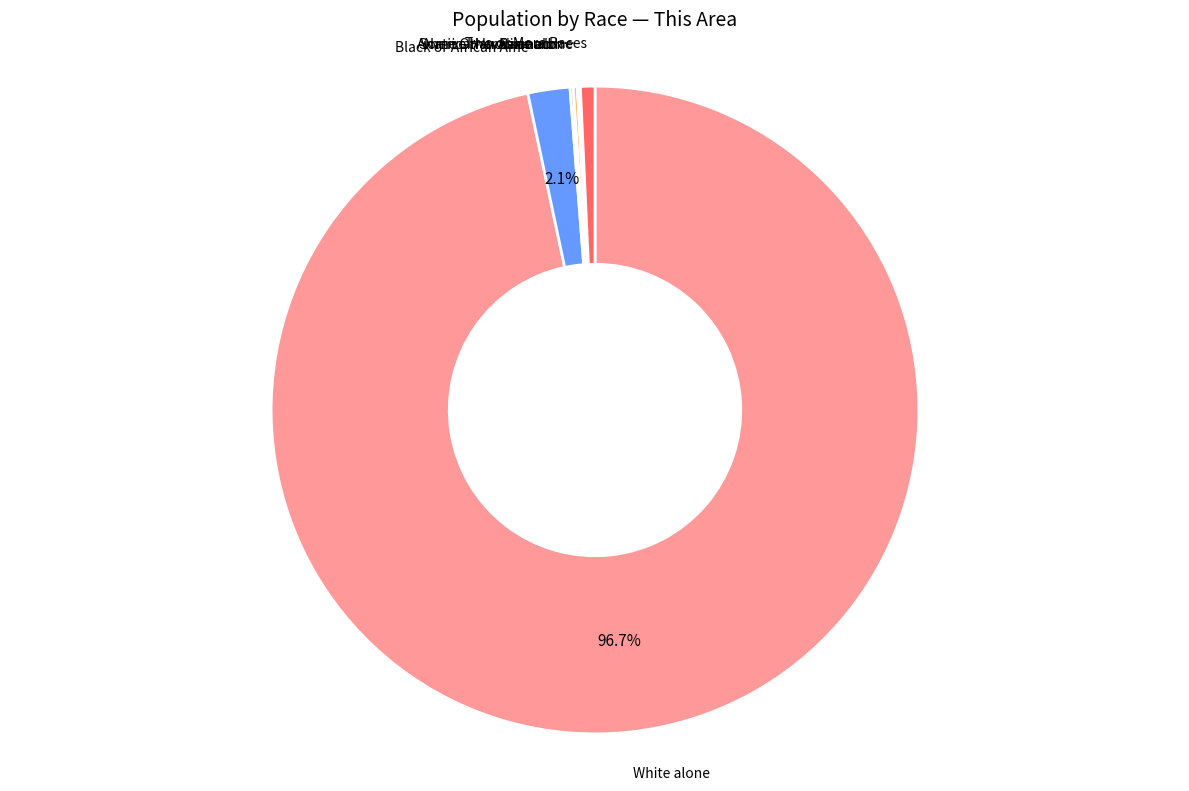

Is there any slice that represents more than half of the pie?

Yes